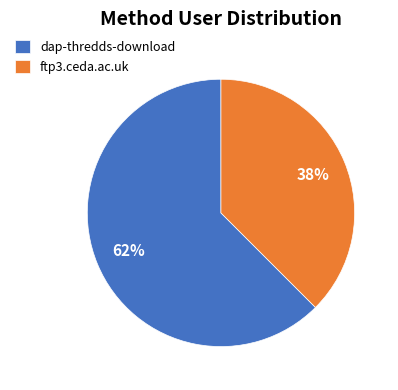

To the nearest percent, what is the average slice percentage?

50%